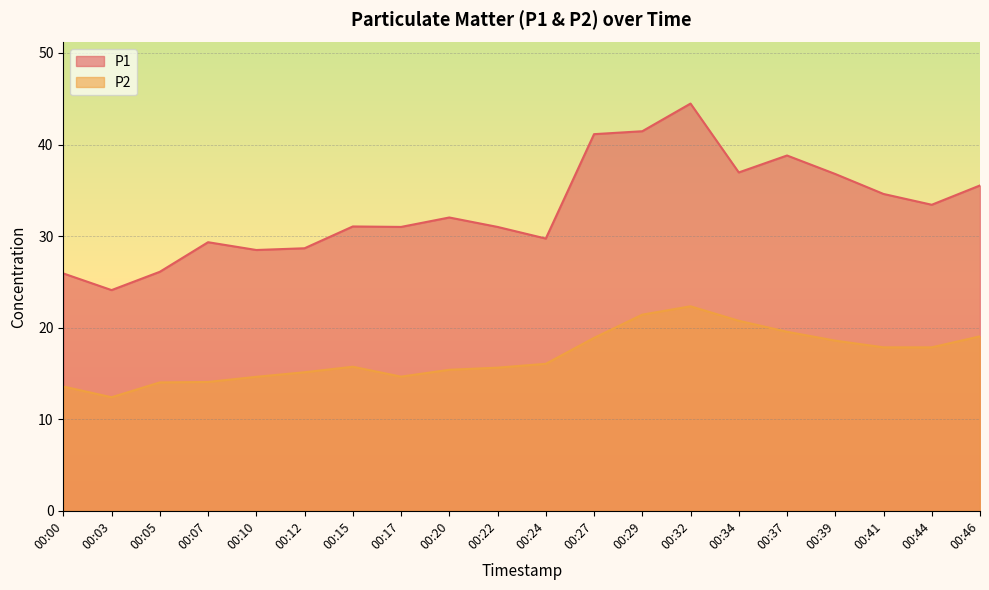

Which series has the widest spread of values?

P1